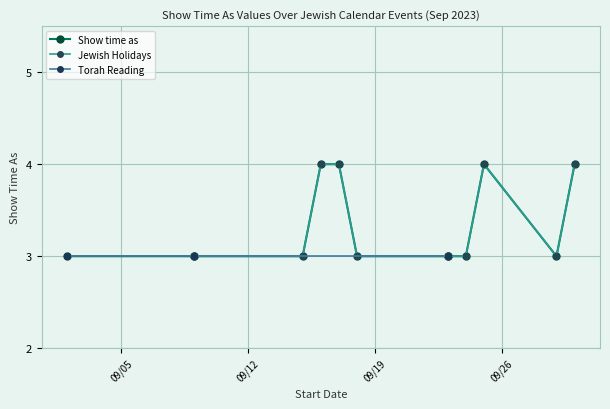

What is the highest value of the Jewish Holidays series?

4